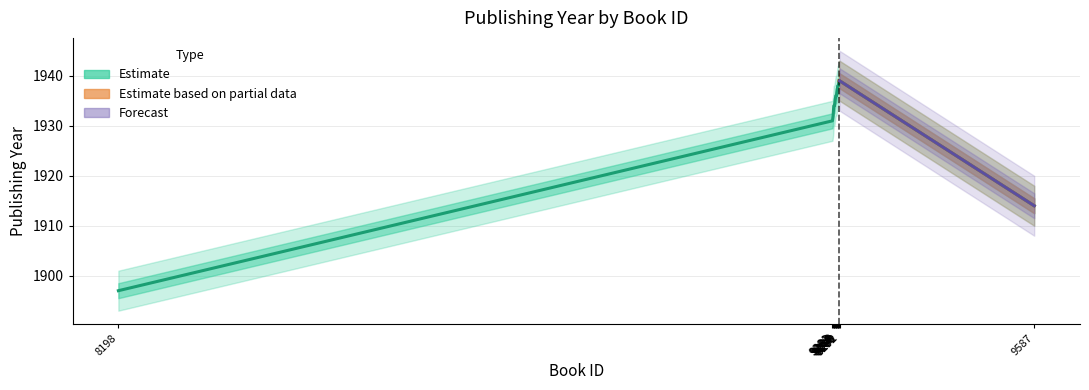

Rank the categories by value from highest to lowest.

9291, 9292, 9289, 9290, 9288, 9286, 9287, 9285, 9283, 9284, 9282, 9281, 9587, 8198